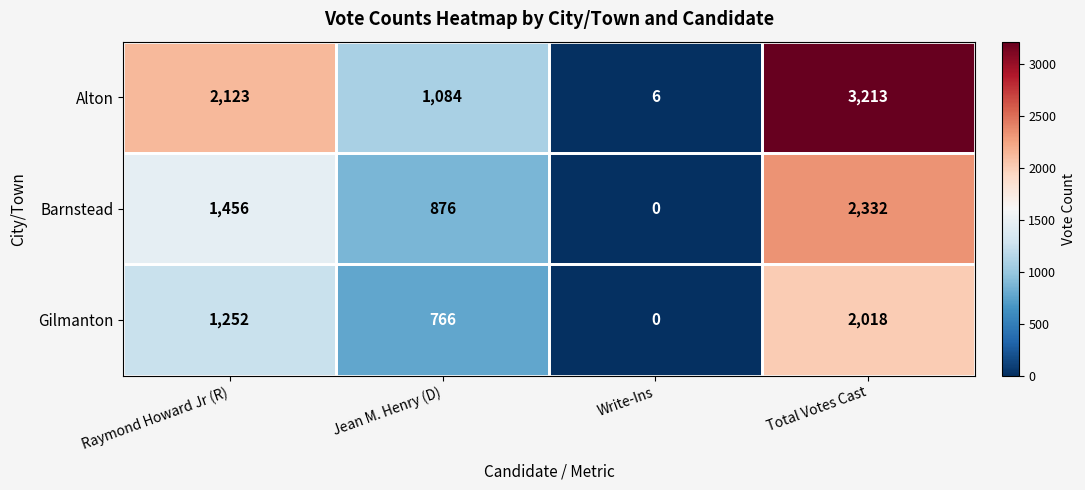

Rank the series at Total Votes Cast from highest to lowest value.

Alton, Barnstead, Gilmanton